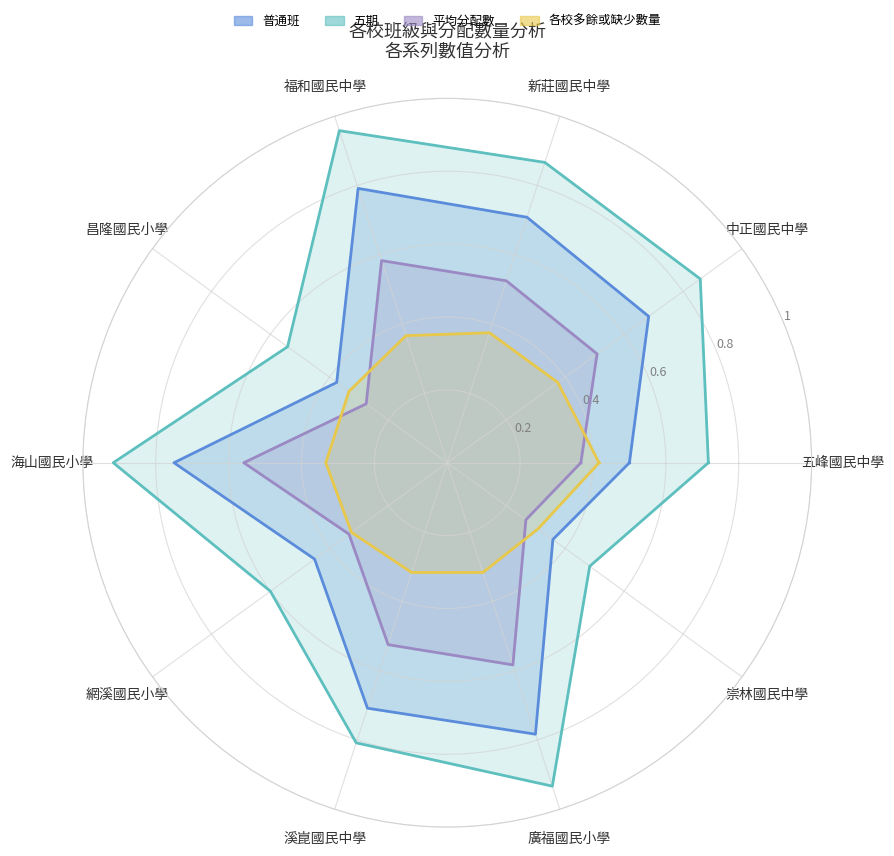

List the series in order of their overall mean, lowest first.

各校多餘或缺少數量, 平均分配數, 普通班, 五期